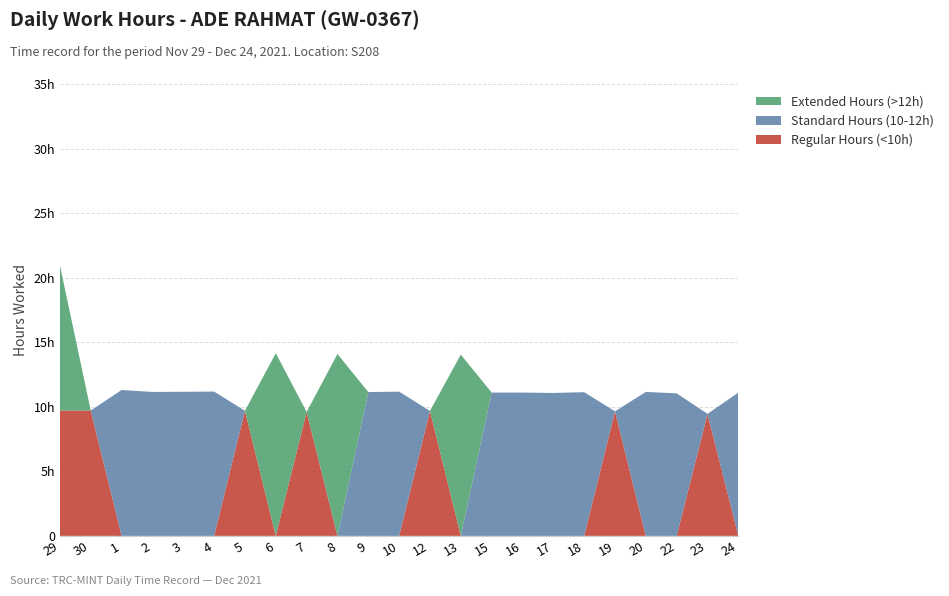

Reading right to left, transcribe all the data shown in this chart.

Regular Hours (<10h): 0.0	9.4	0.0	0.0	9.7	0.0	0.0	0.0	0.0	0.0	9.7	0.0	0.0	0.0	9.6	0.0	9.7	0.0	0.0	0.0	0.0	9.7	9.7
Standard Hours (10-12h): 11.1	0.0	11.0	11.2	0.0	11.1	11.1	11.1	11.1	0.0	0.0	11.2	11.1	0.0	0.0	0.0	0.0	11.2	11.2	11.2	11.3	0.0	0.0
Extended Hours (>12h): 0.0	0.0	0.0	0.0	0.0	0.0	0.0	0.0	0.0	14.0	0.0	0.0	0.0	14.1	0.0	14.2	0.0	0.0	0.0	0.0	0.0	0.0	11.2